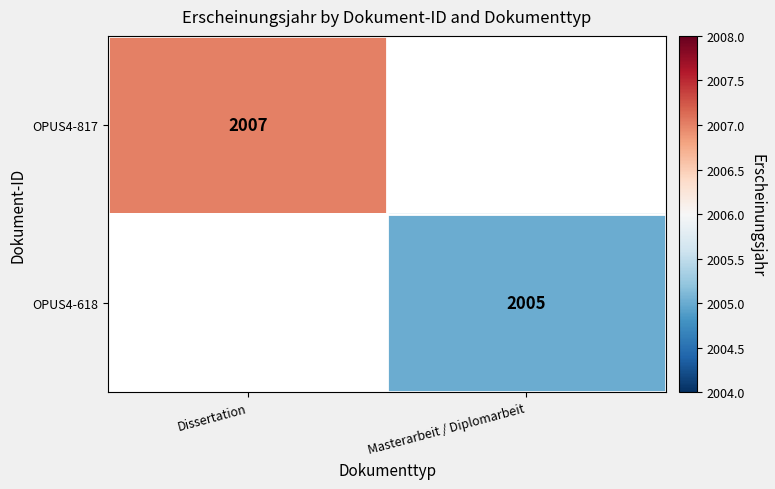

Is it true that OPUS4-618 equals 2657 at Masterarbeit / Diplomarbeit?

False